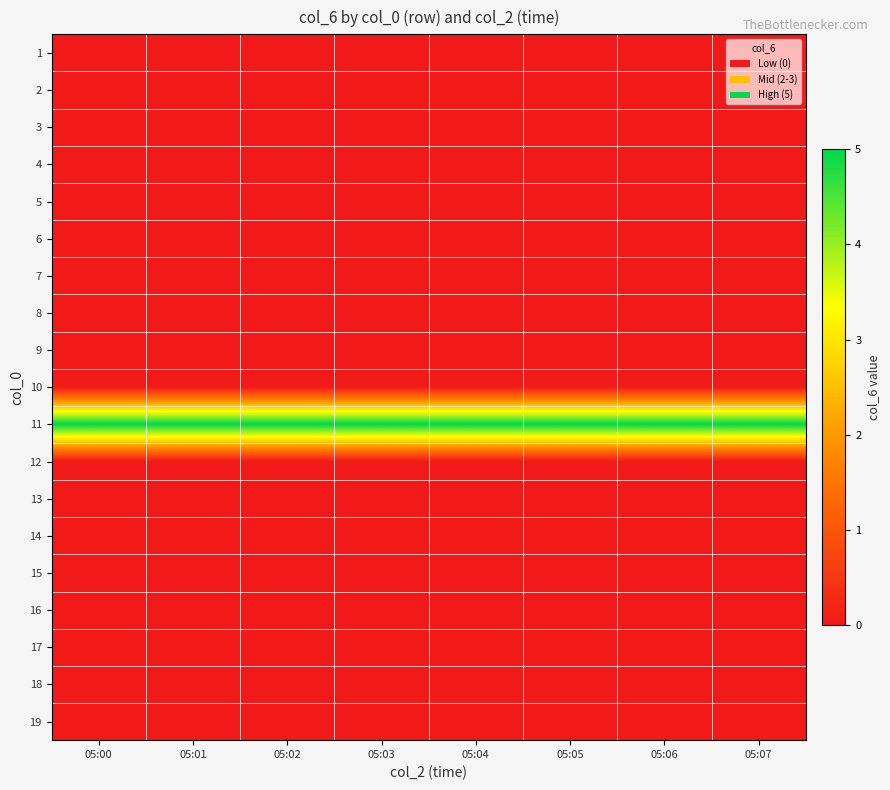

List the series in order of their peak value, highest first.

11, 1, 2, 3, 4, 5, 6, 7, 8, 9, 10, 12, 13, 14, 15, 16, 17, 18, 19